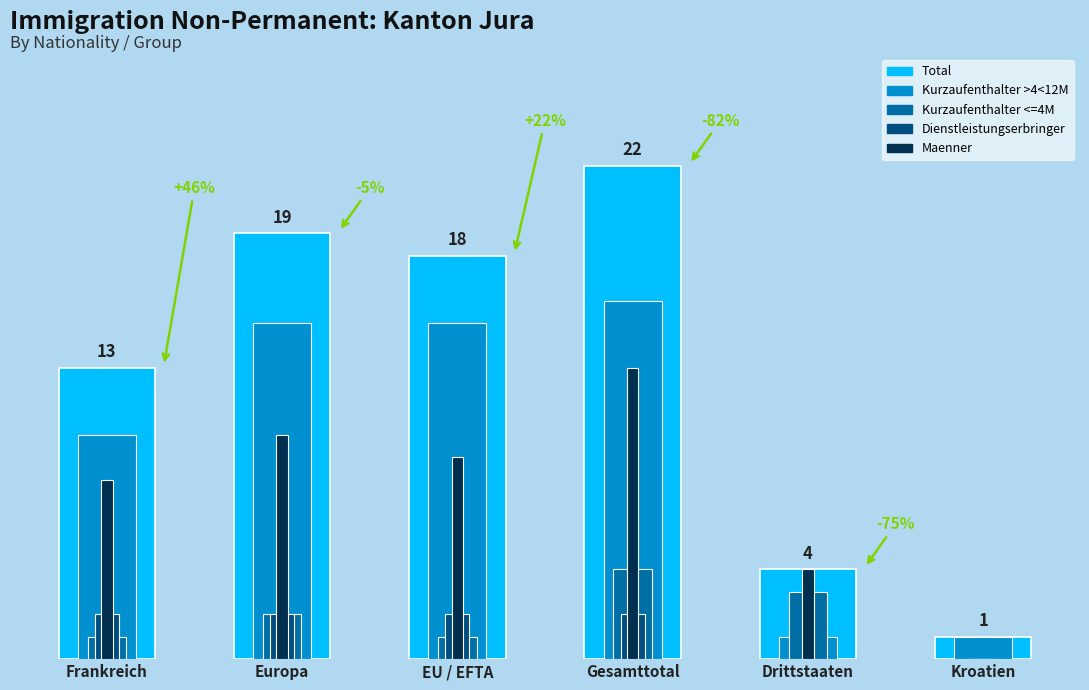

Which has a higher value, Drittstaaten or Kroatien?

Drittstaaten